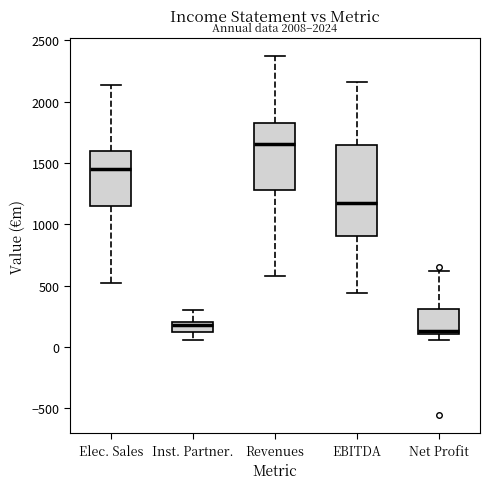

Reading left to right, read every box against the y-axis: the position of its median line, the range the box covers, and the ends of its whiskers. The values are not printed on the chart, so give them approximately, as read against the axis.

Elec. Sales: median 1450, box 1150 to 1600, whiskers 500 to 2150
Inst. Partner.: median 200 (just below the box's upper edge), box 100 to 200, whiskers 50 to 300
Revenues: median 1650, box 1300 to 1800, whiskers 600 to 2350
EBITDA: median 1150, box 900 to 1650, whiskers 450 to 2150
Net Profit: median 150, box 100 to 300, whiskers 50 to 600